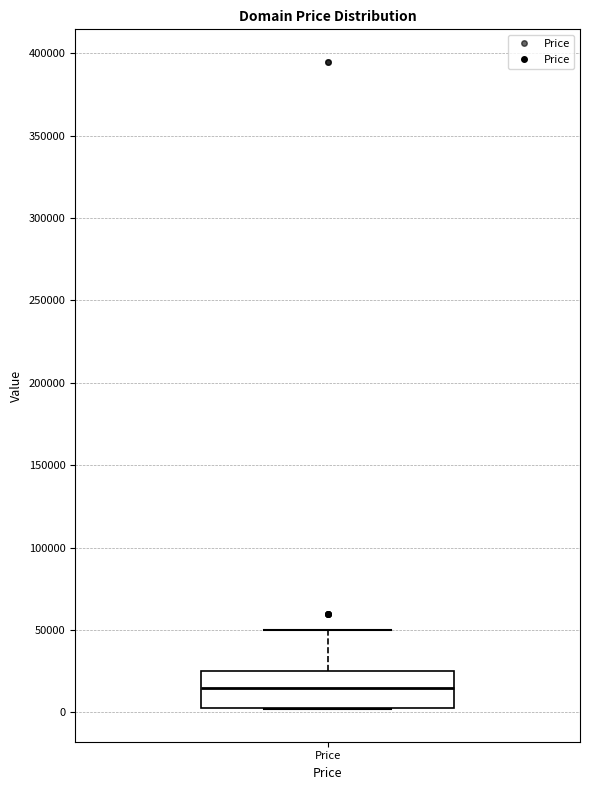

Read this box plot against the y-axis: the position of the median line, the range covered by the box, and the ends of both whiskers. The values are not printed on the chart, so give them approximately, as read against the axis.

median 15000, box 5000 to 25000, whiskers 0 to 50000